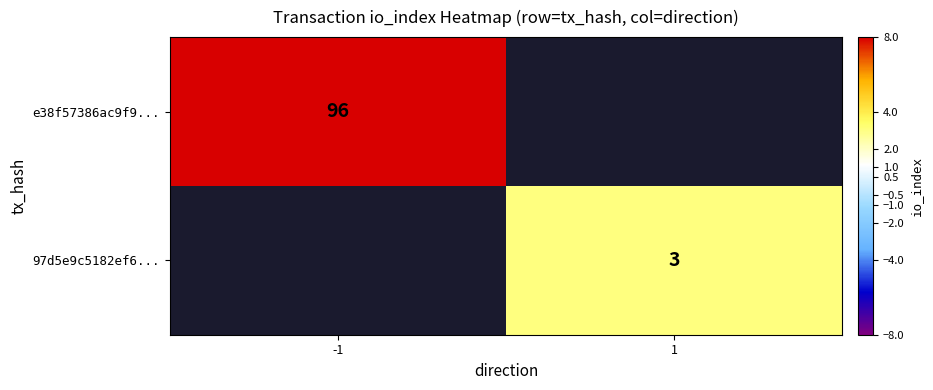

How many data points does each series have?

2